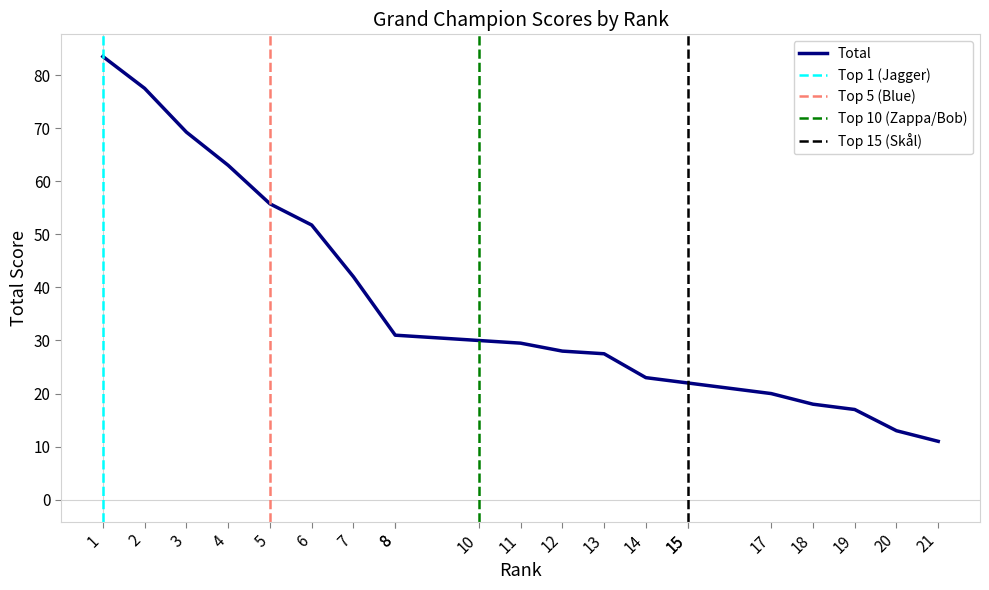

Is it true that the value at 8 is 31.0?

True